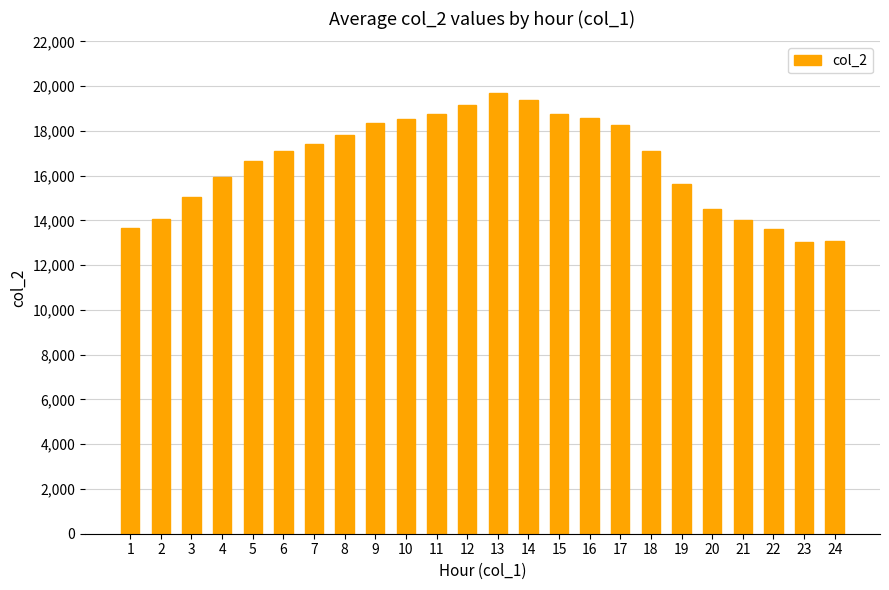

At which label does the data first exceed 17096?

7